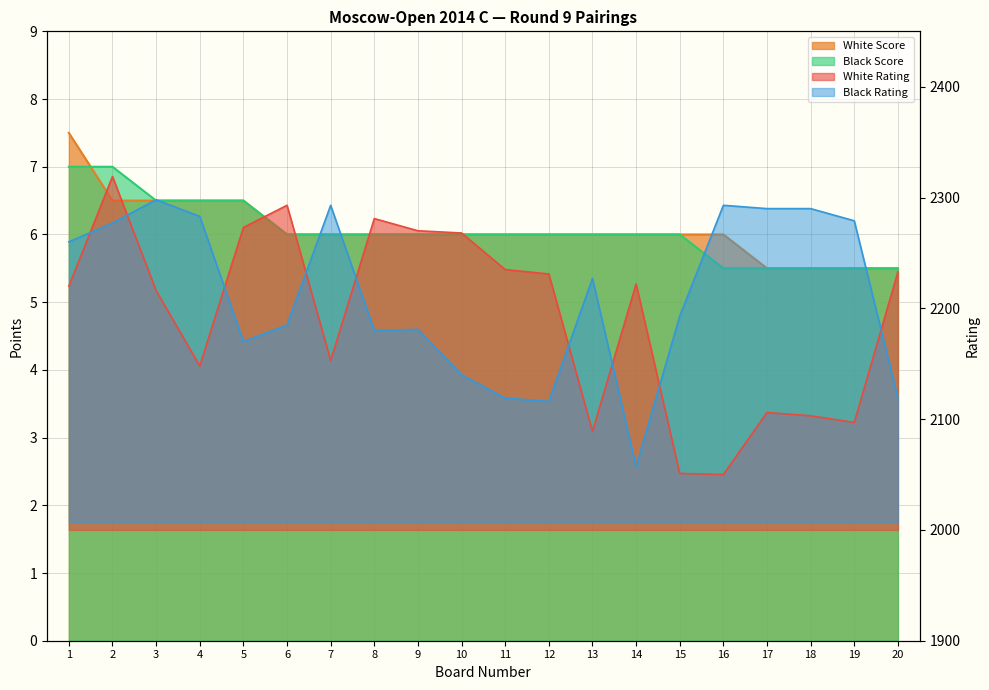

What is the difference between the second highest and minimum values in the Black Rating series?

236.0